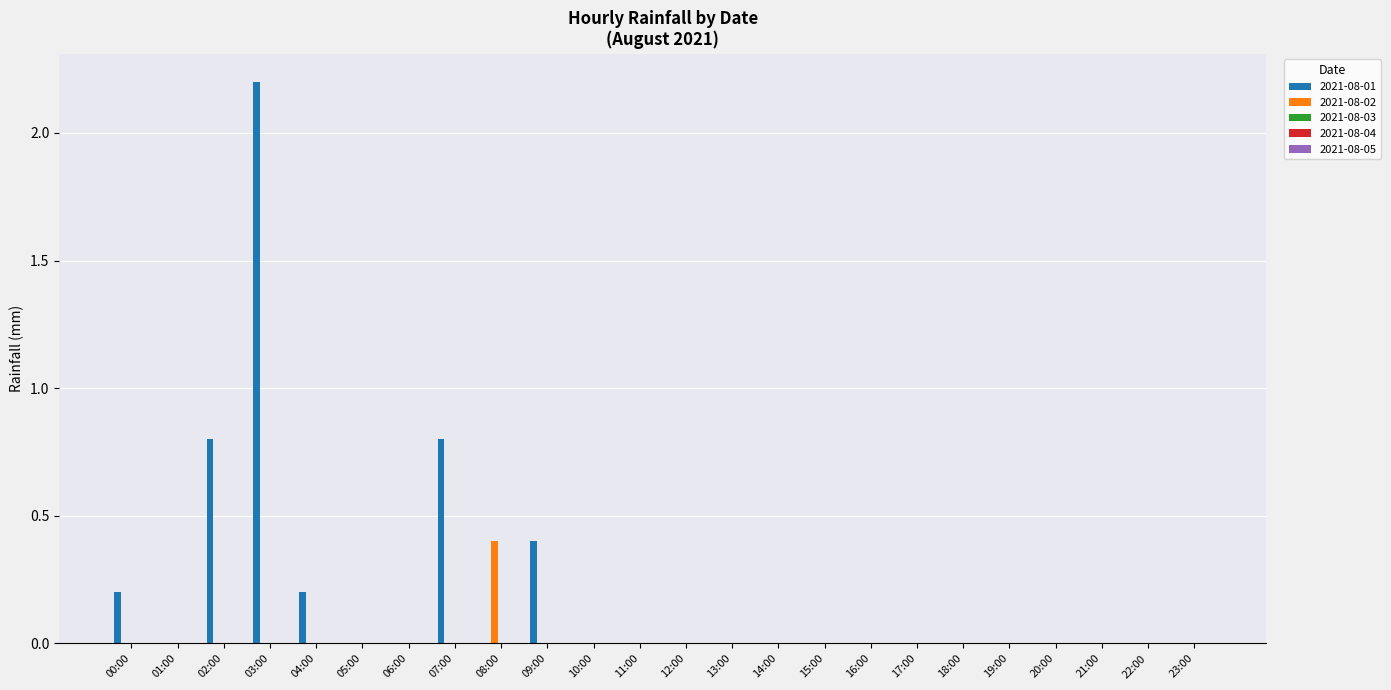

The value of 2021-08-01 at 08:00 is -0.8. True or false?

False